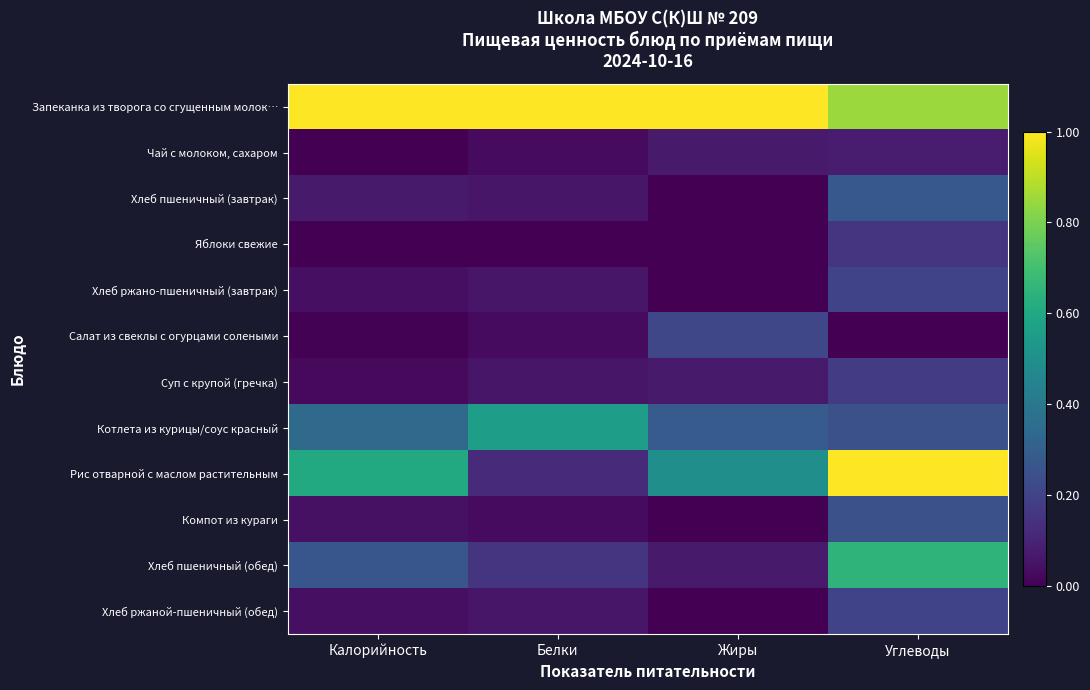

Which label corresponds to the largest value in the chart?

Калорийность